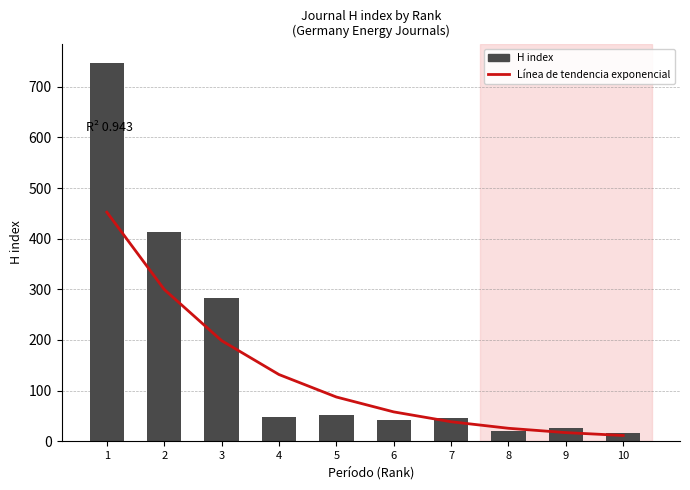

Which series has the largest total across all categories?

H index